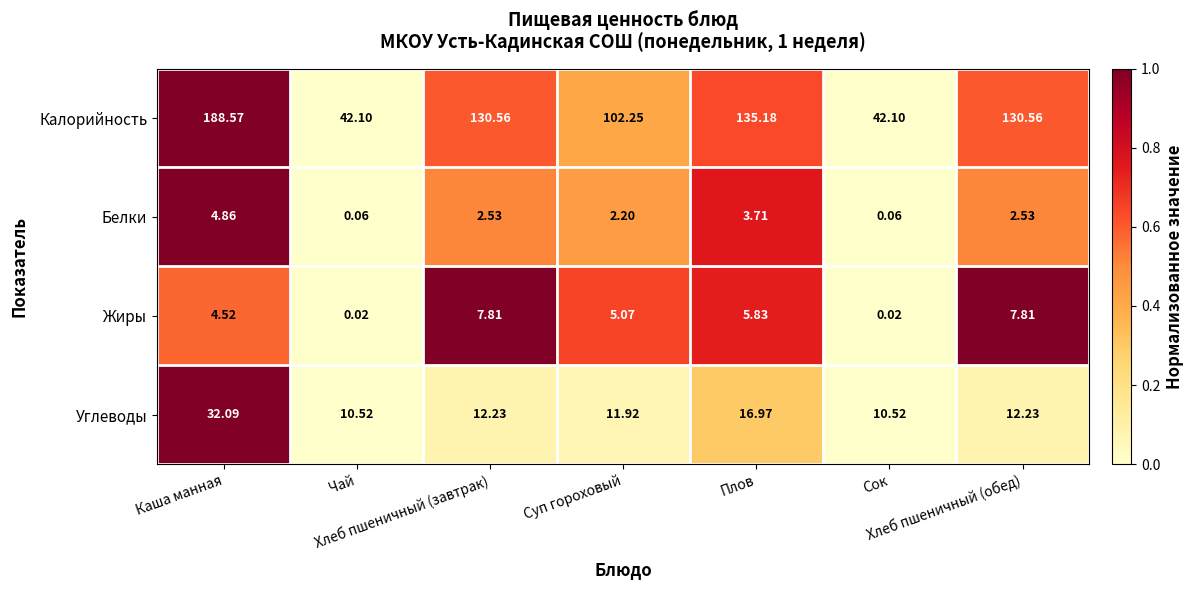

Which series has the largest total across all categories?

Калорийность